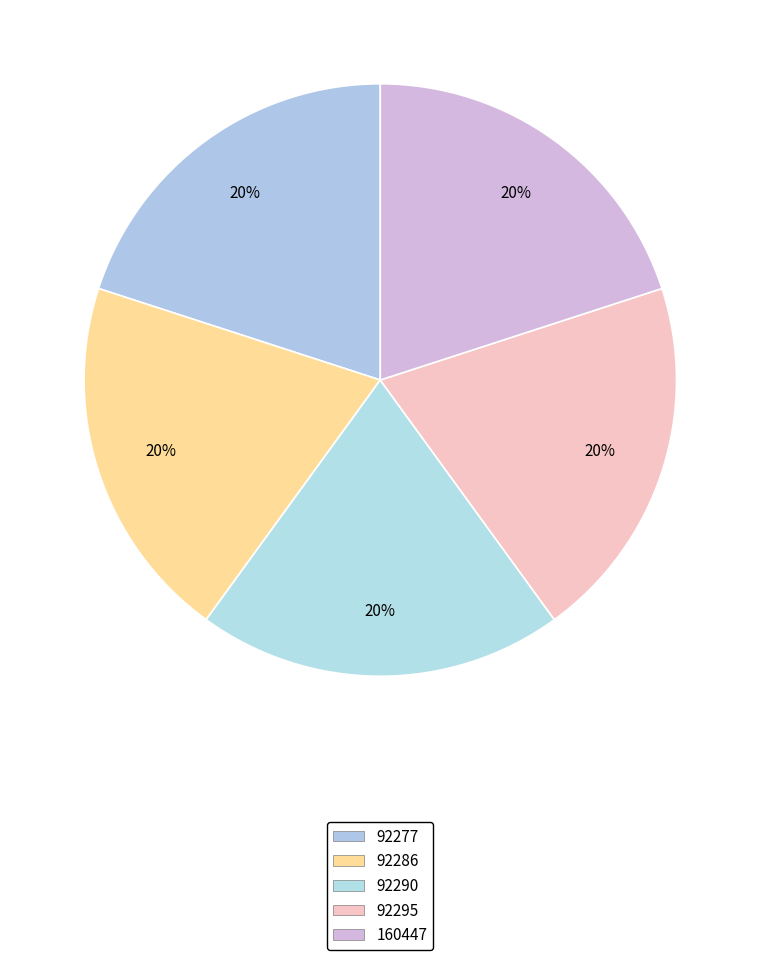

Count the number of slices in the pie.

5